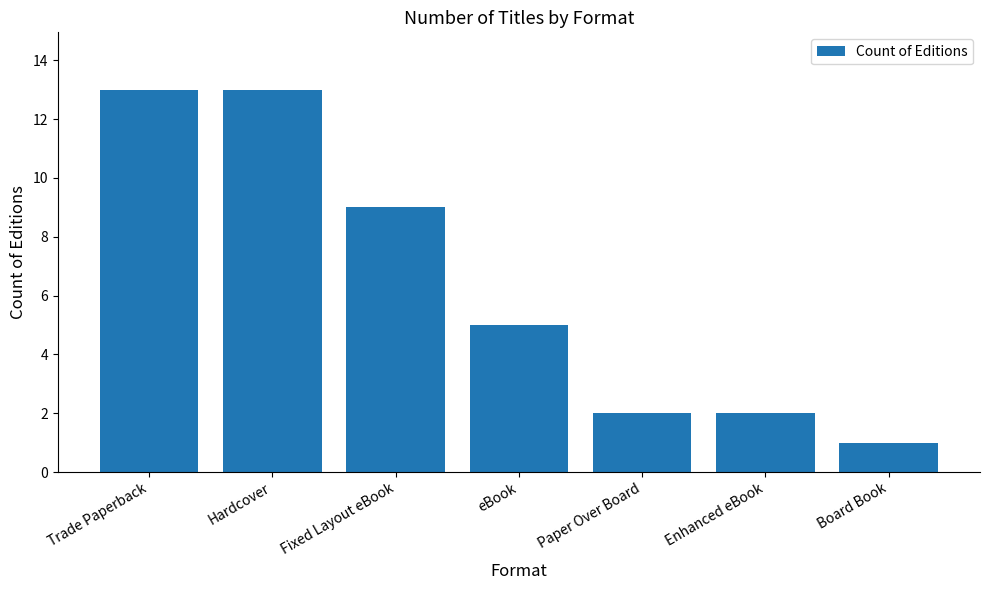

How many bars are there in total?

7